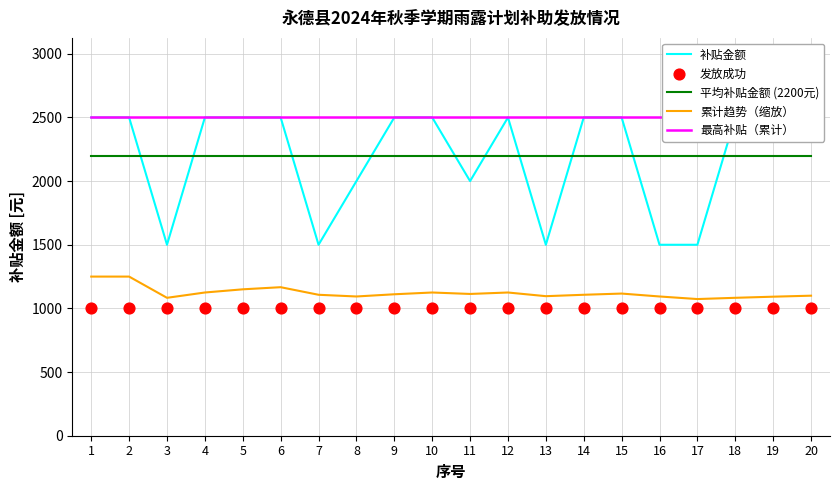

Which series reaches the minimum Y coordinate?

发放成功